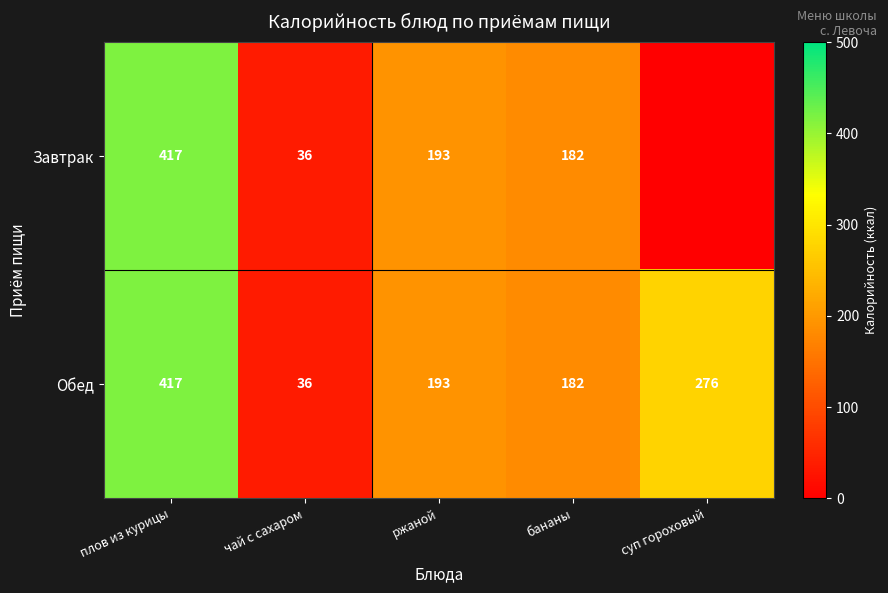

At which label does Обед first exceed 193?

плов из курицы